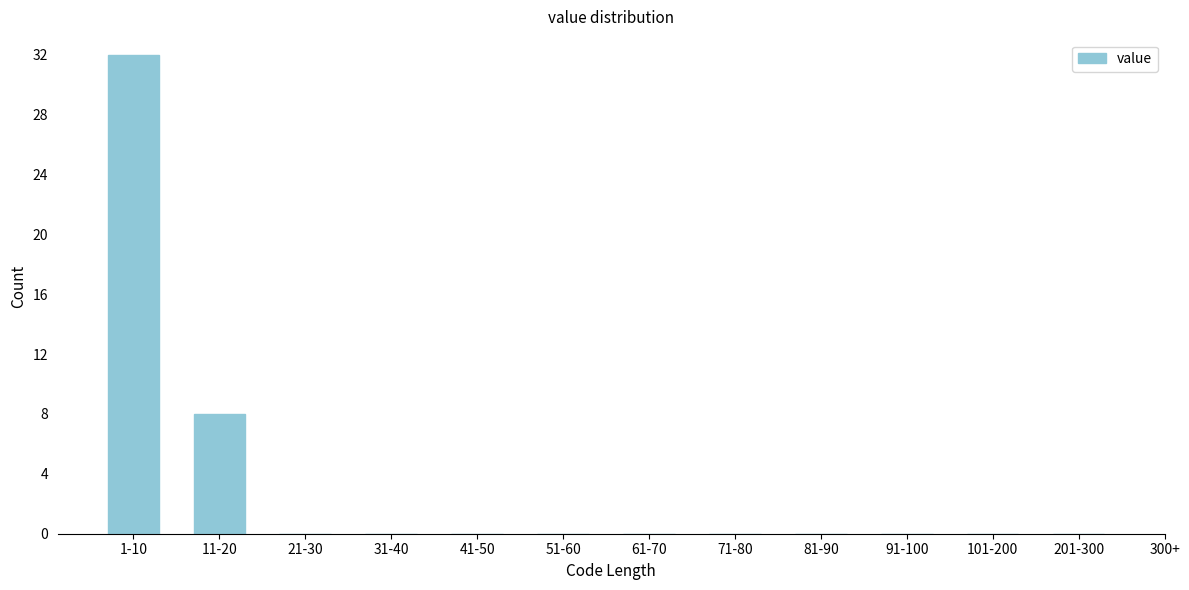

Reading right to left, what are all the values shown in this chart?

201-300=0	101-200=0	91-100=0	81-90=0	71-80=0	61-70=0	51-60=0	41-50=0	31-40=0	21-30=0	11-20=8	1-10=32